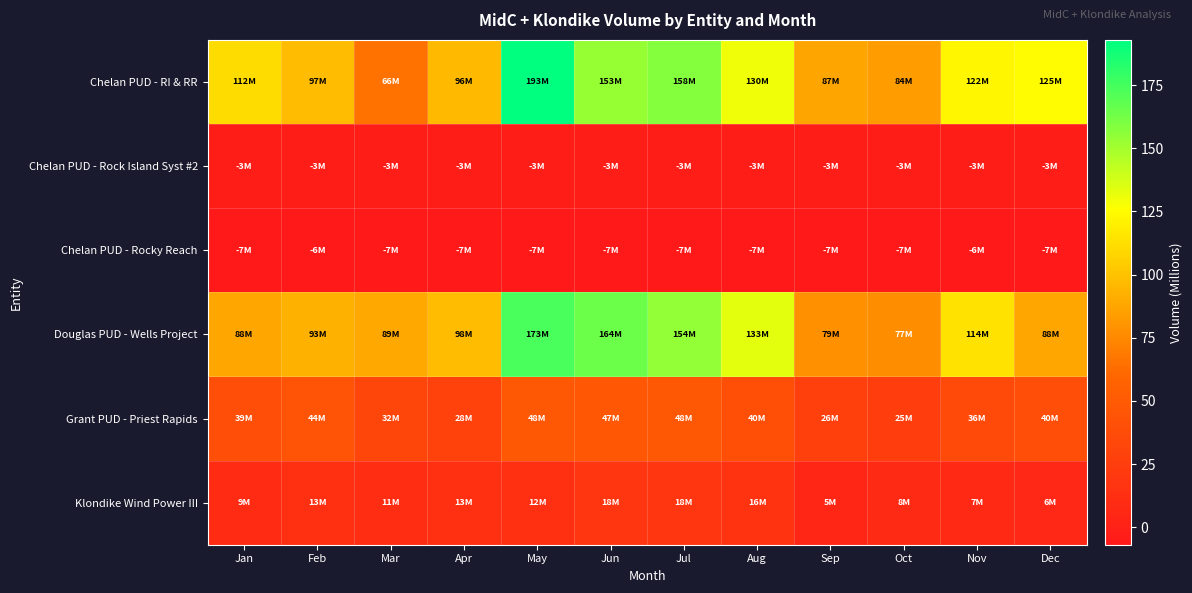

Reading left to right, what are all the values shown in this chart?

Chelan PUD - RI & RR: Jan=111.5	Feb=97.0	Mar=65.6	Apr=96.2	May=192.9	Jun=153.3	Jul=158.3	Aug=129.8	Sep=86.8	Oct=84.2	Nov=122.1	Dec=124.6
Chelan PUD - Rock Island Syst #2: Jan=-3.3	Feb=-3.1	Mar=-3.1	Apr=-3.2	May=-3.2	Jun=-3.2	Jul=-3.3	Aug=-3.2	Sep=-3.2	Oct=-3.3	Nov=-3.1	Dec=-3.3
Chelan PUD - Rocky Reach: Jan=-7.0	Feb=-6.5	Mar=-6.8	Apr=-6.7	May=-6.7	Jun=-6.7	Jul=-6.9	Aug=-6.7	Sep=-6.7	Oct=-6.9	Nov=-6.4	Dec=-6.9
Douglas PUD - Wells Project: Jan=87.9	Feb=92.7	Mar=88.8	Apr=97.6	May=173.4	Jun=164.4	Jul=154.4	Aug=132.9	Sep=78.9	Oct=76.7	Nov=113.5	Dec=87.9
Grant PUD - Priest Rapids: Jan=39.1	Feb=44.0	Mar=32.2	Apr=28.2	May=48.1	Jun=47.0	Jul=48.2	Aug=40.2	Sep=26.1	Oct=24.7	Nov=35.7	Dec=39.7
Klondike Wind Power III: Jan=9.0	Feb=13.4	Mar=10.9	Apr=12.6	May=12.5	Jun=18.2	Jul=18.0	Aug=16.3	Sep=4.6	Oct=8.3	Nov=7.5	Dec=5.5